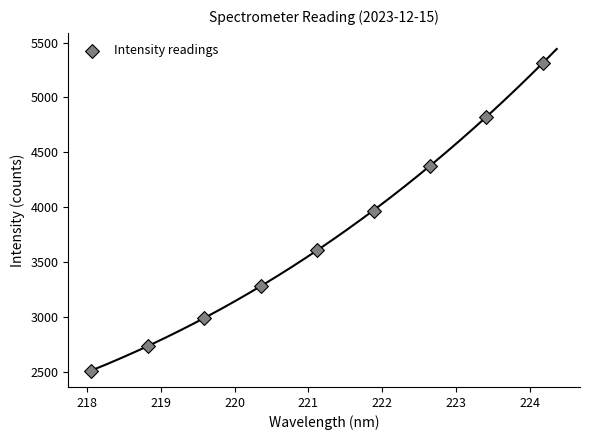

What Y value in the scatter plot is closest to 3909?

3967.3